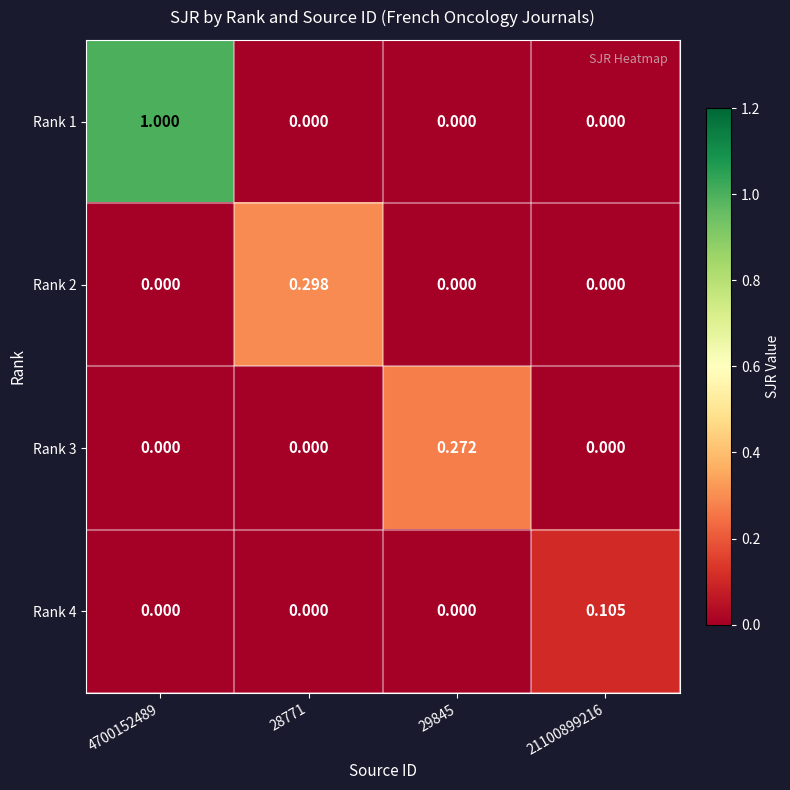

At how many categories does at least one series exceed 0?

4